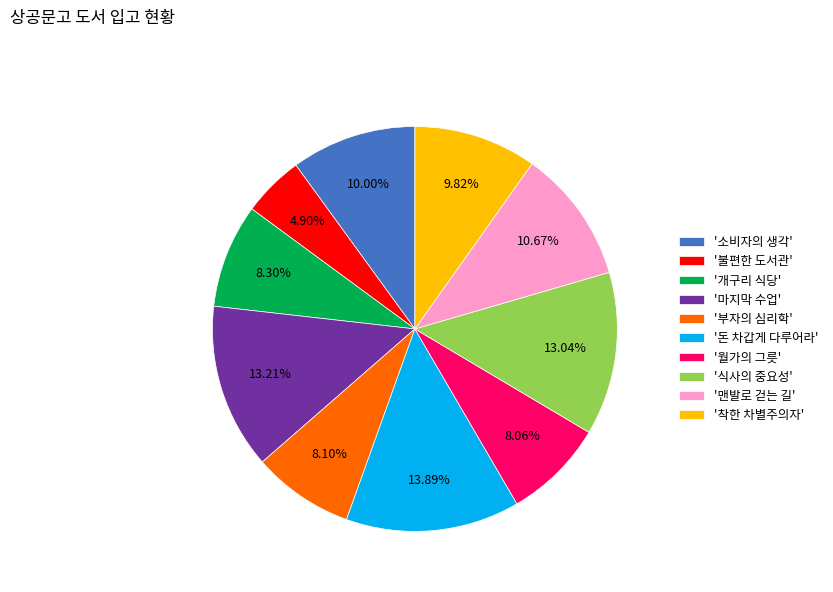

Combined, do '식사의 중요성' and '개구리 식당' account for over 50%?

No